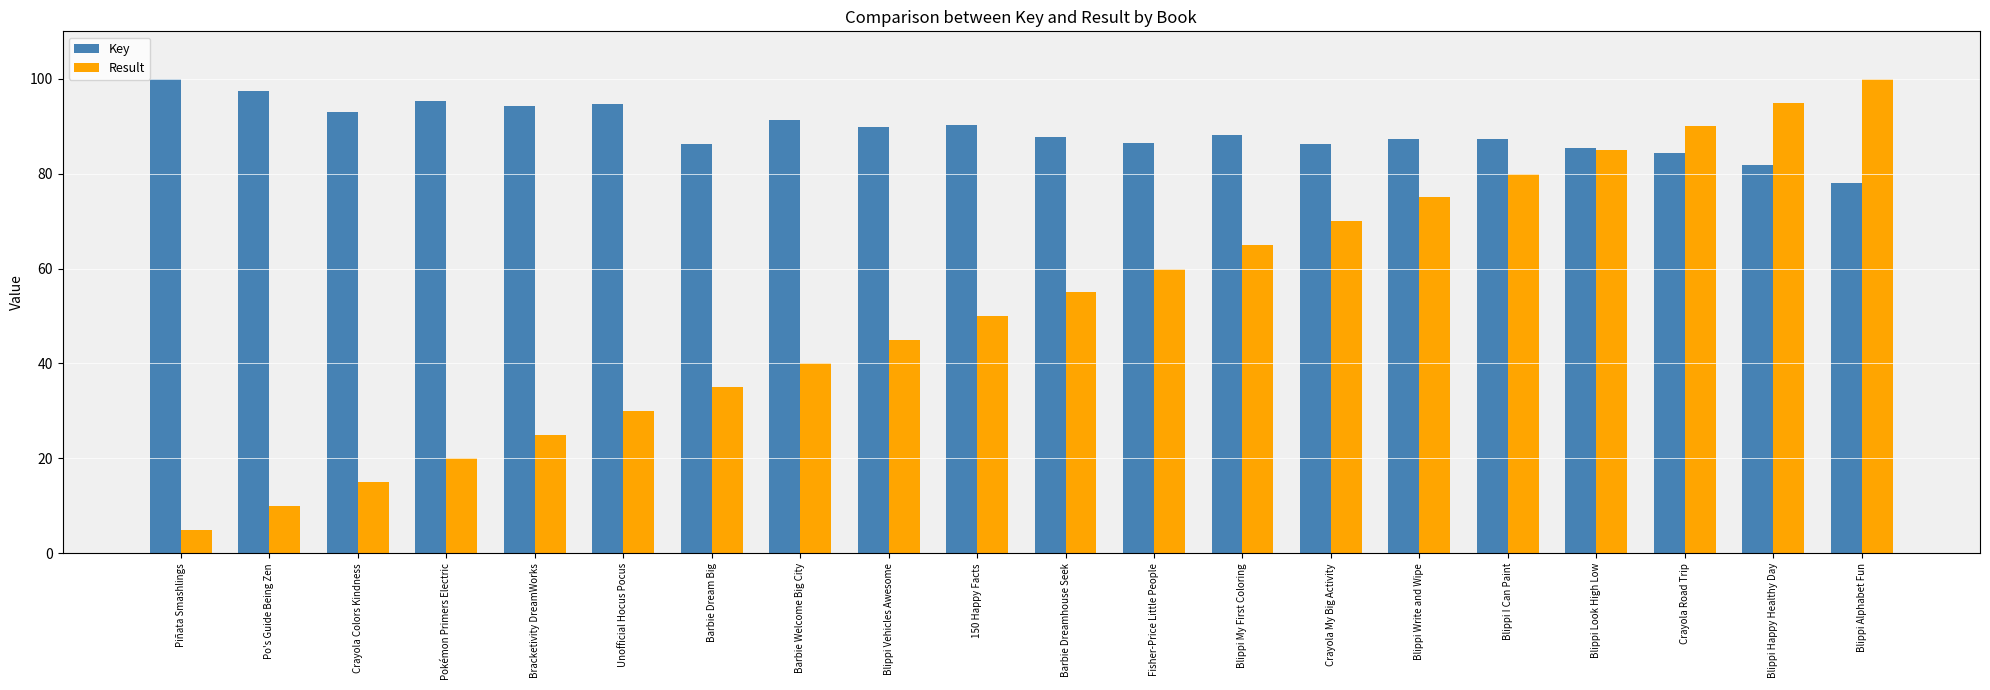

At which label does Key first exceed 88?

Piñata Smashlings